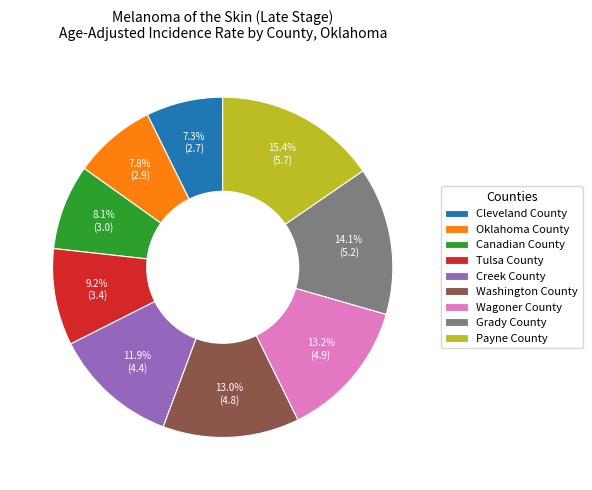

To the nearest percent, what is the difference between the largest and smallest slice percentages?

8%